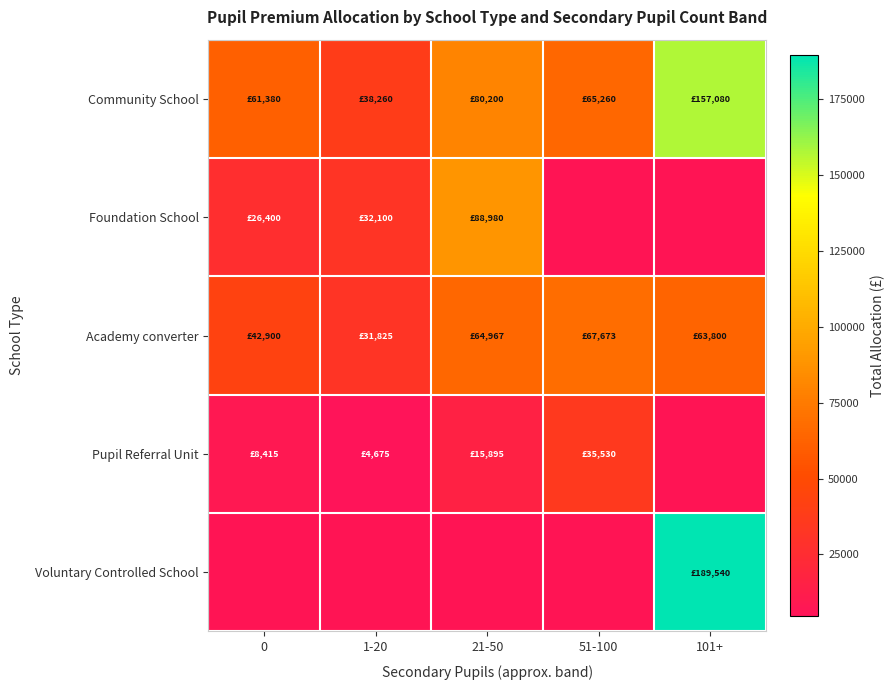

How many positive values does the Pupil Referral Unit series have?

4